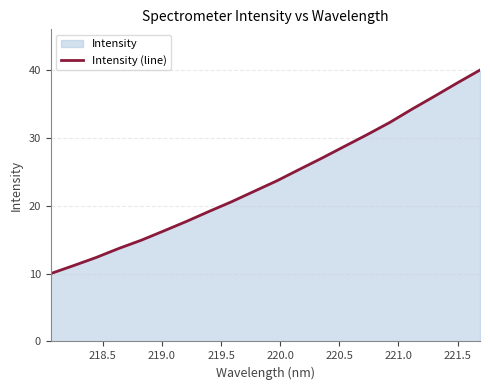

What is the difference between the maximum and second lowest values?

28.8